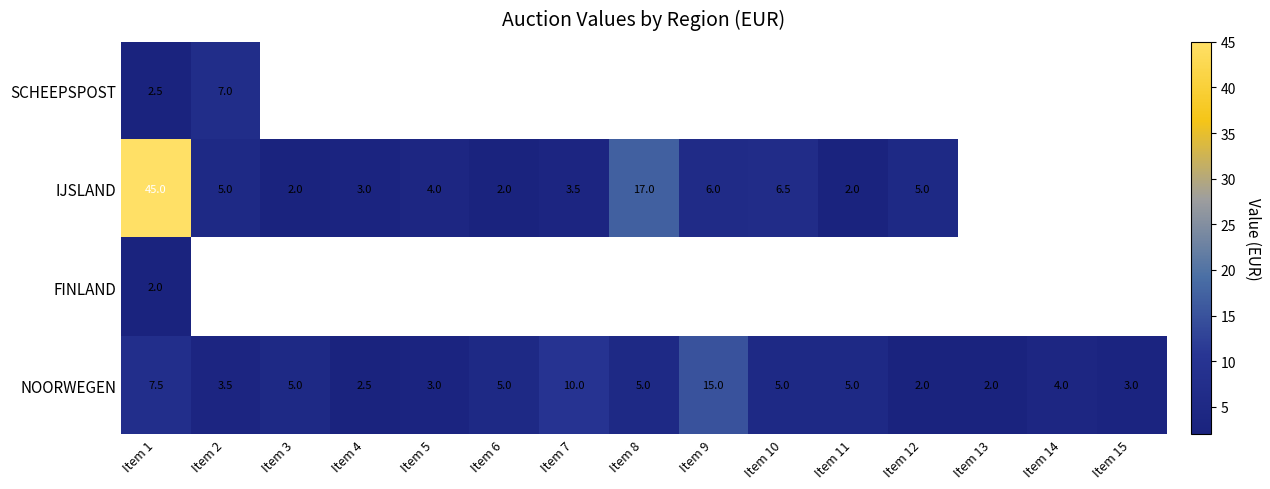

What is the average value of the NOORWEGEN series?

5.2